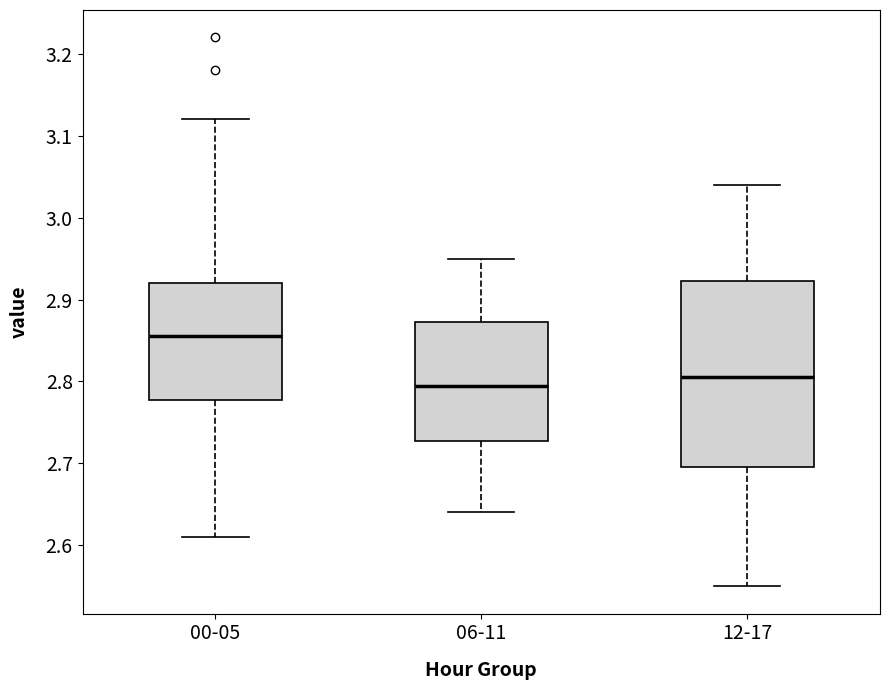

Comparing the boxes themselves (not the whiskers), which one is the tallest?

12-17